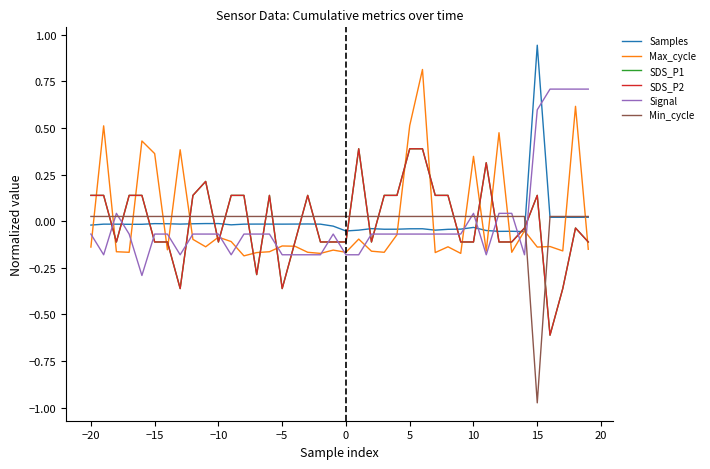

Which series has the largest range (max minus min)?

Samples